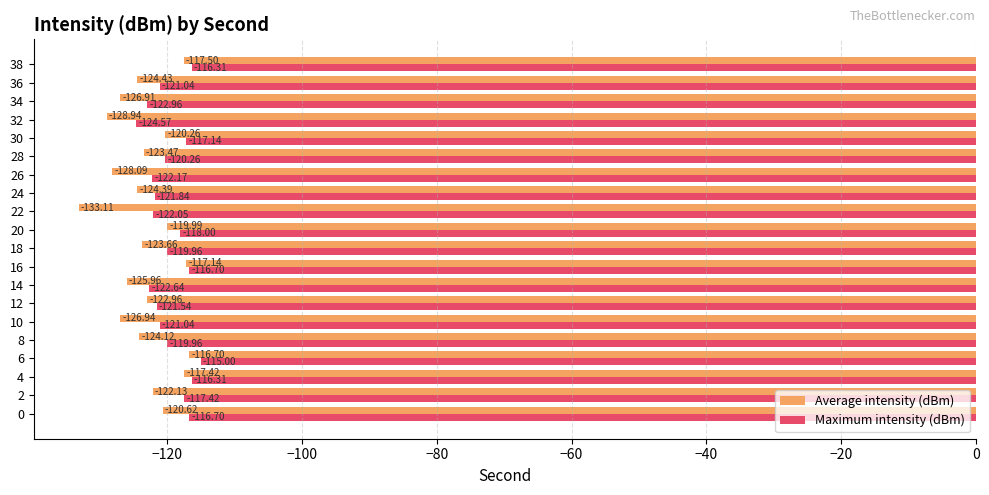

List the labels in order of Average intensity (dBm) value, smallest first.

22, 32, 26, 10, 34, 14, 36, 24, 8, 18, 28, 12, 2, 0, 30, 20, 38, 4, 16, 6